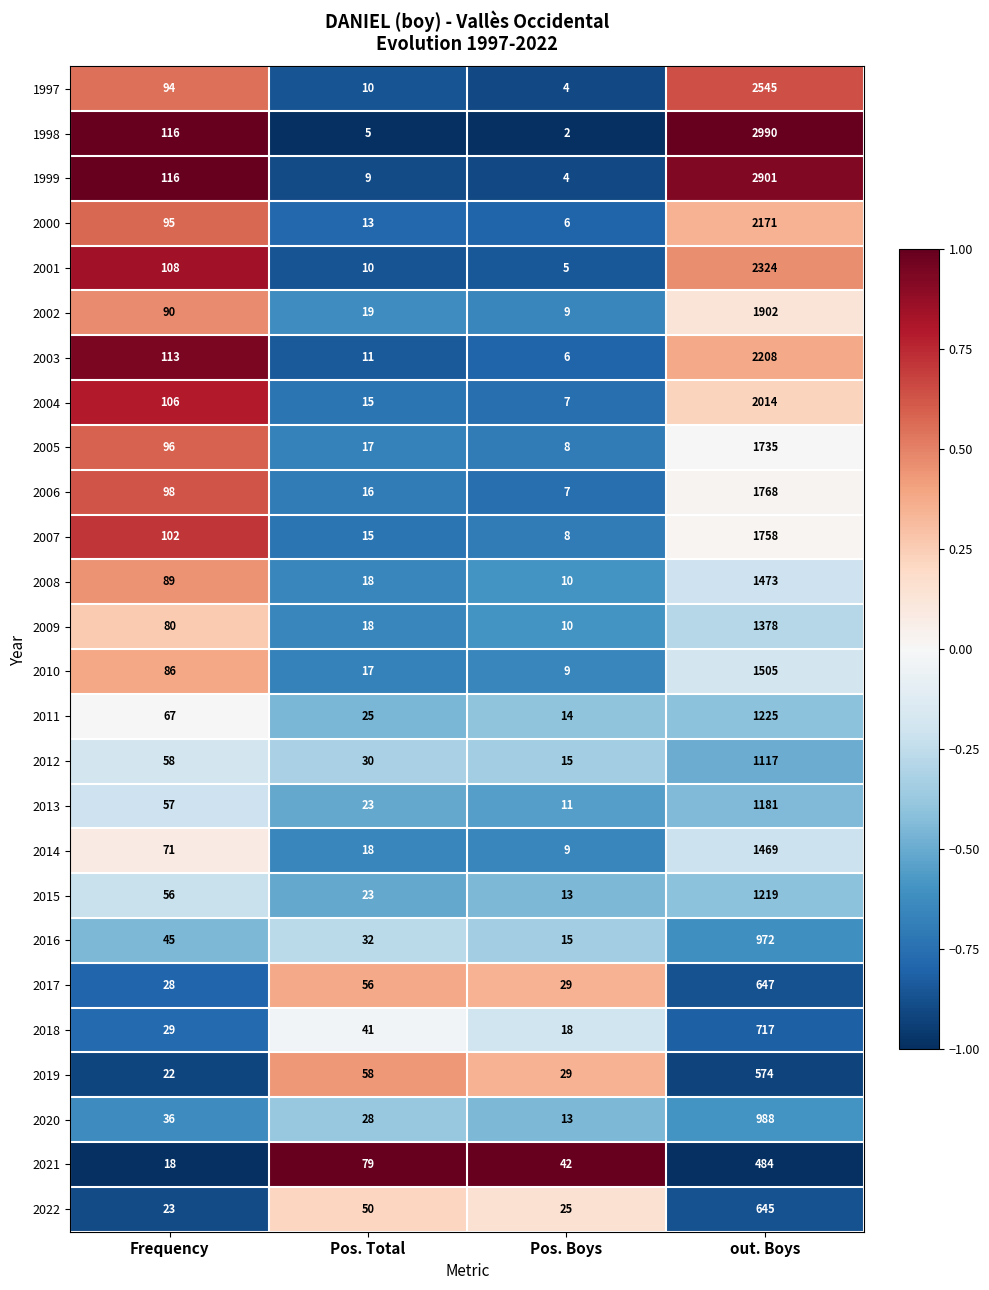

The 2014 series shows 9 at Pos. Boys. True or false?

True